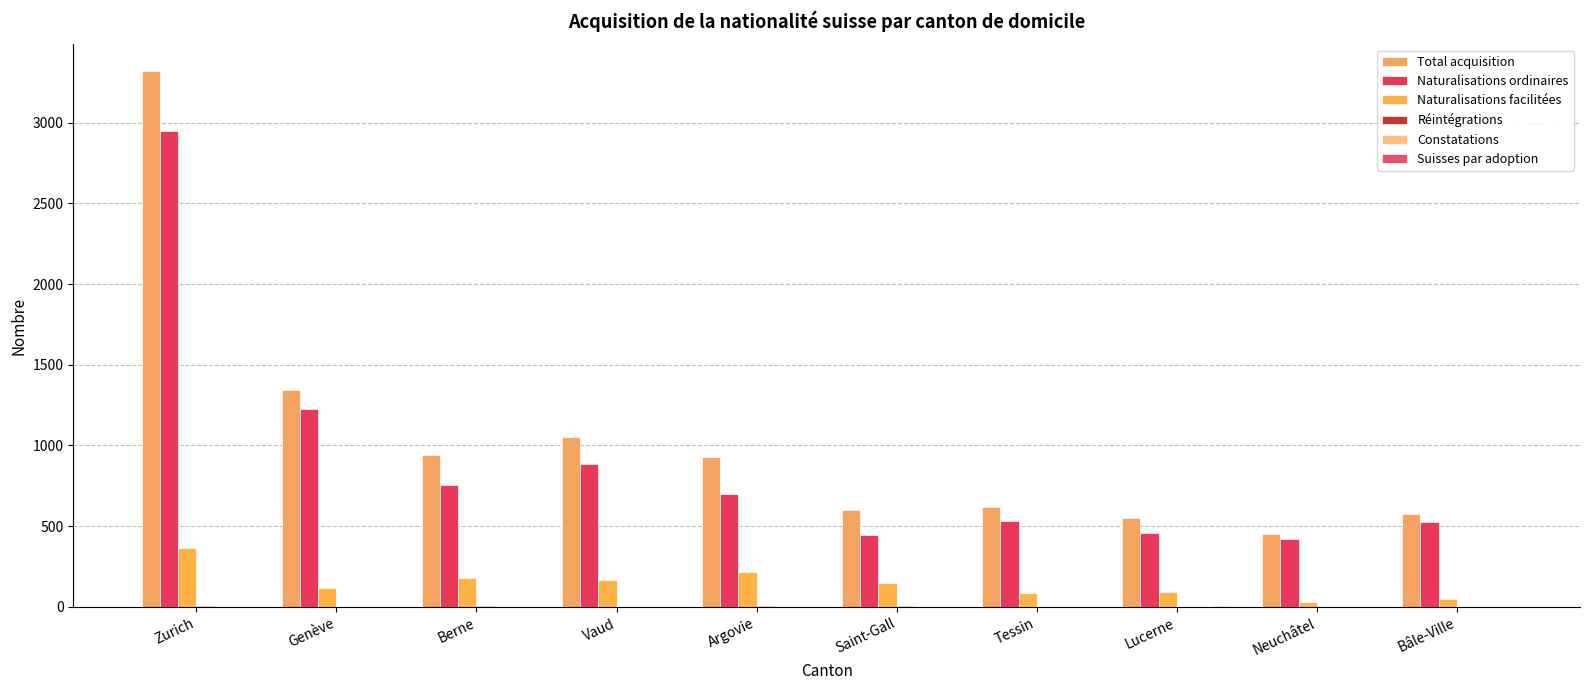

What position from the right is Lucerne?

3